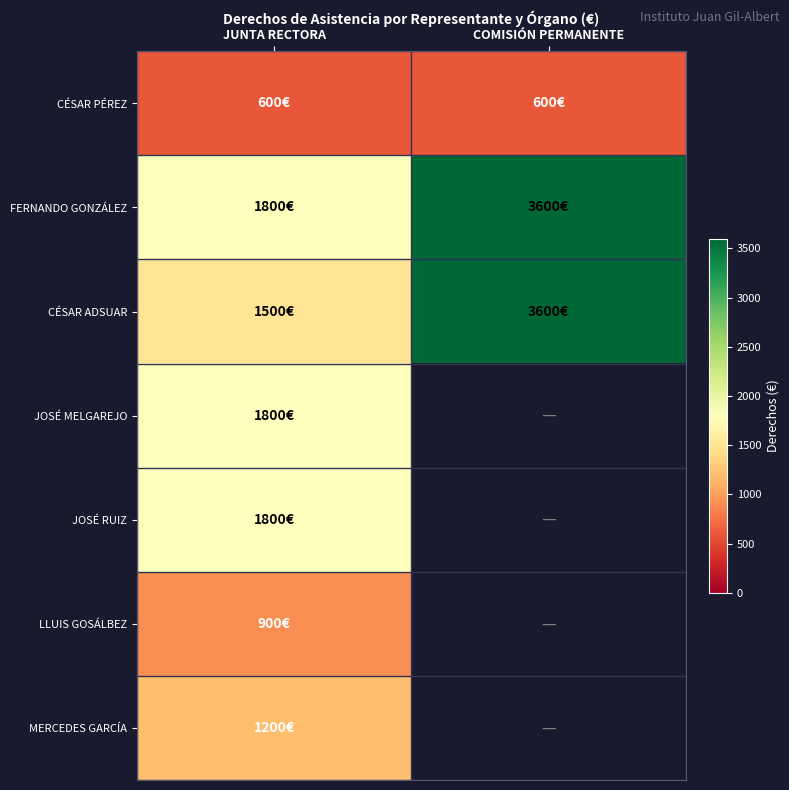

Which series changed the most between JUNTA RECTORA and COMISIÓN PERMANENTE?

CÉSAR ADSUAR